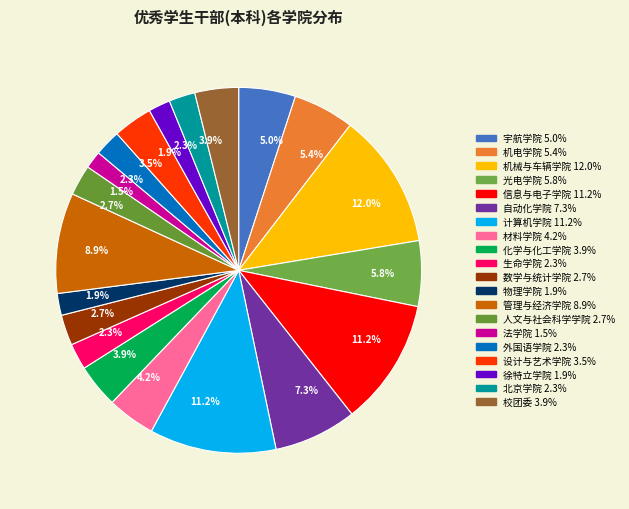

What is the total percentage of 管理与经济学院 and 生命学院?

11.2%